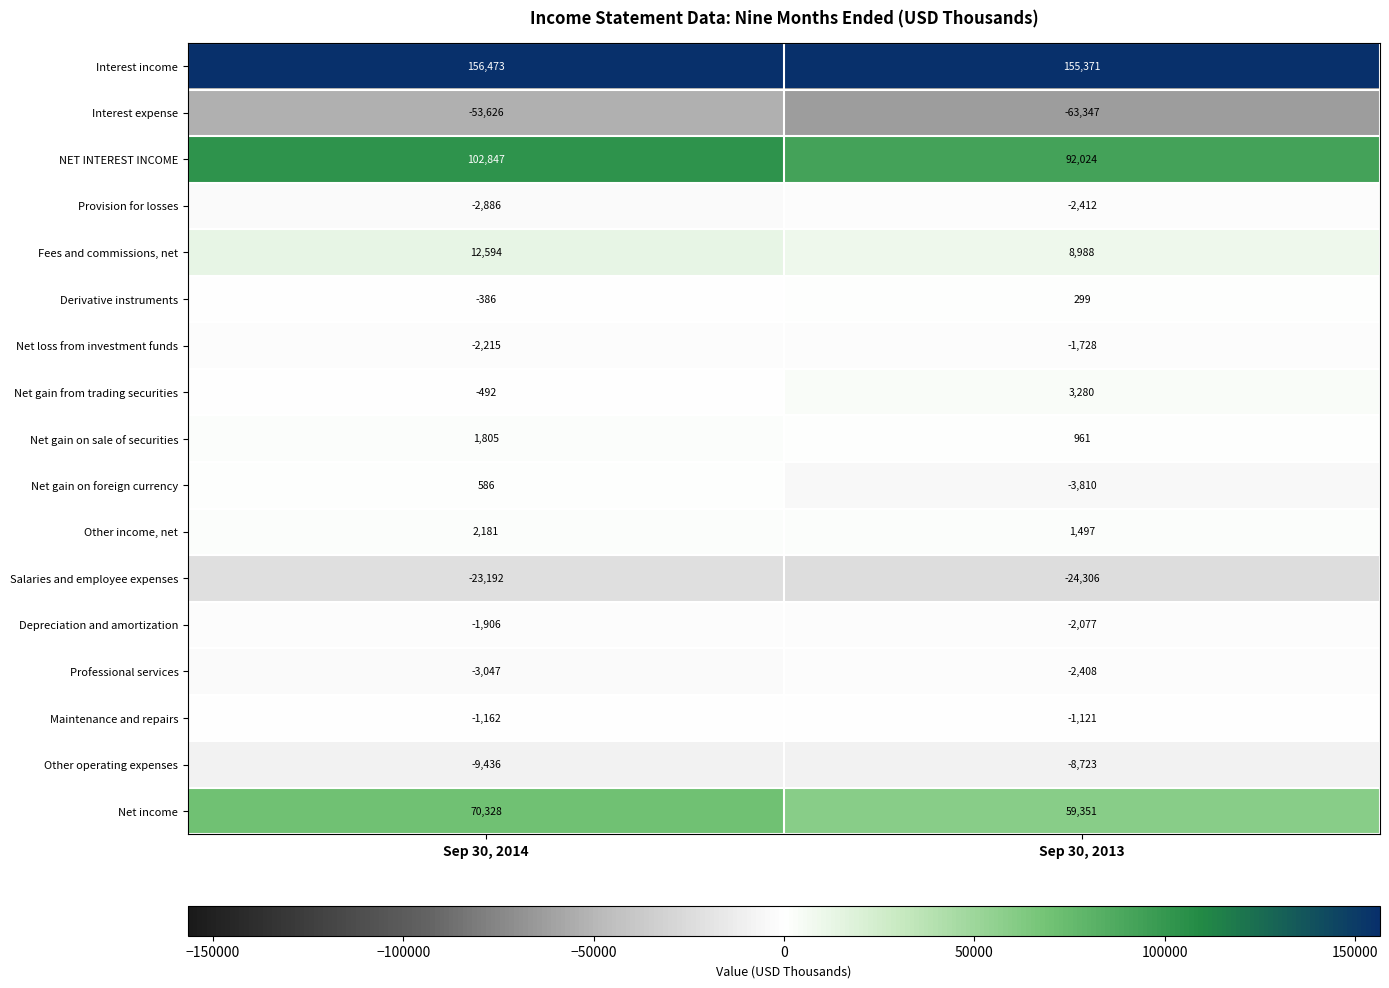

What is the difference between the maximum and minimum values in the Interest expense series?

9721